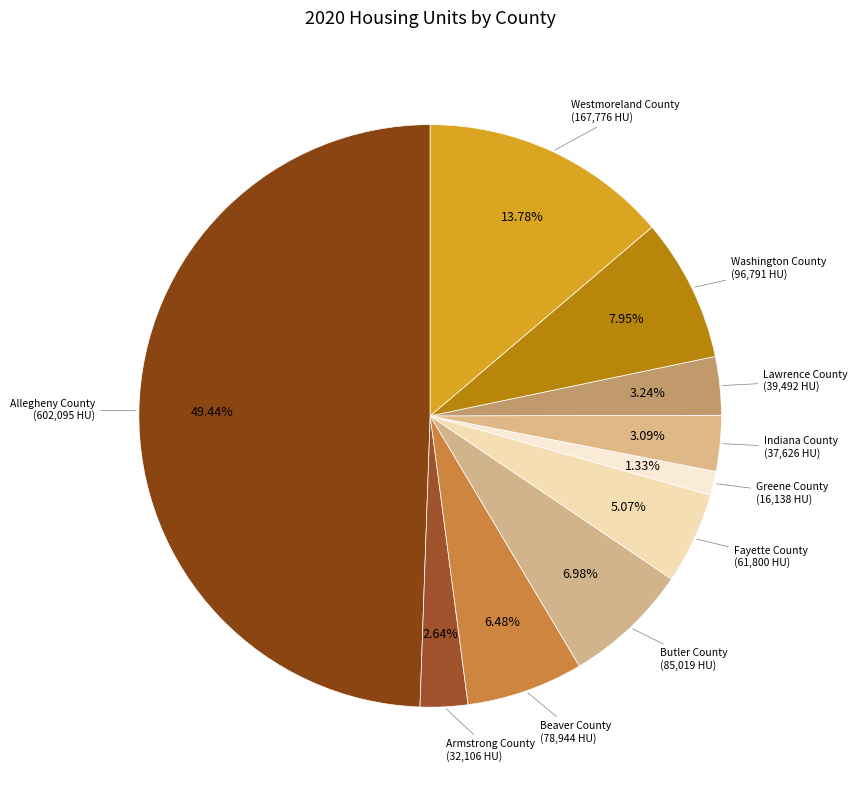

Which has a higher value, Greene County or Lawrence County?

Lawrence County